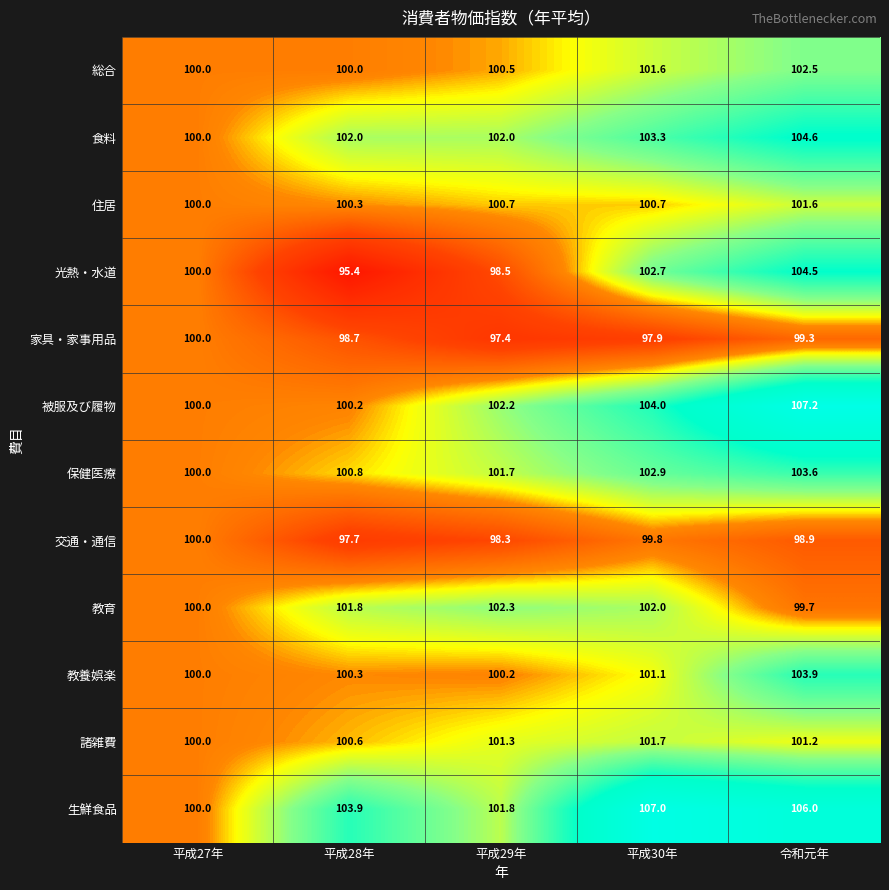

What is the spread (max minus min) of values at 平成29年?

4.9